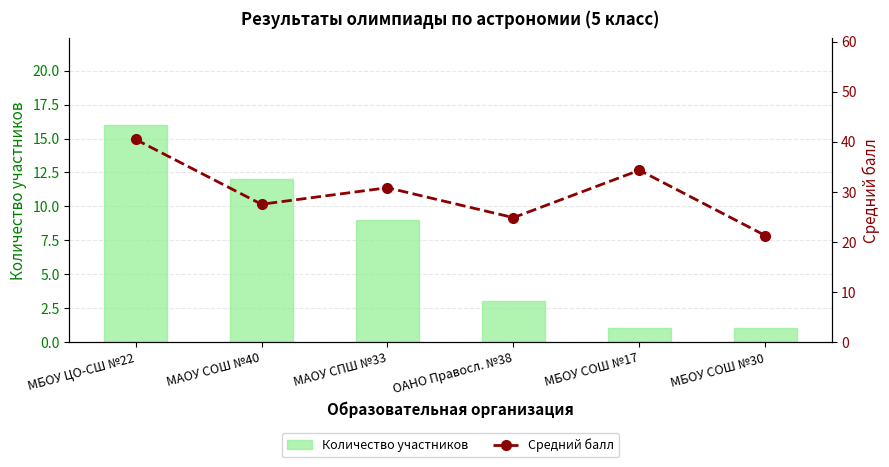

True or false: Количество участников has a value of 0.9 at ОАНО Правосл. №38.

False